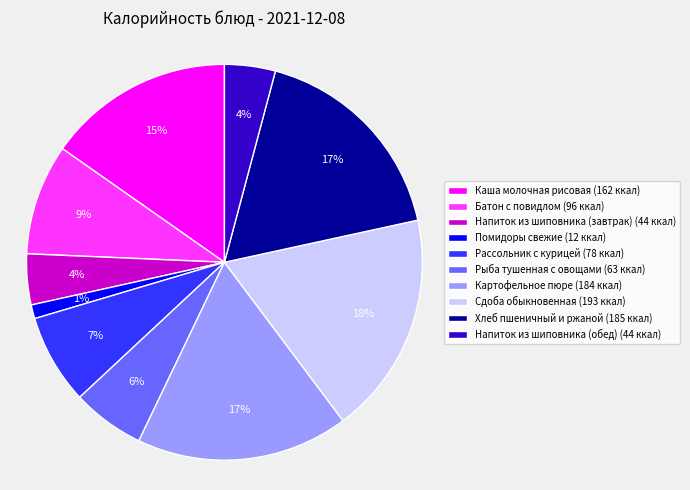

How many segments does this pie chart have?

10